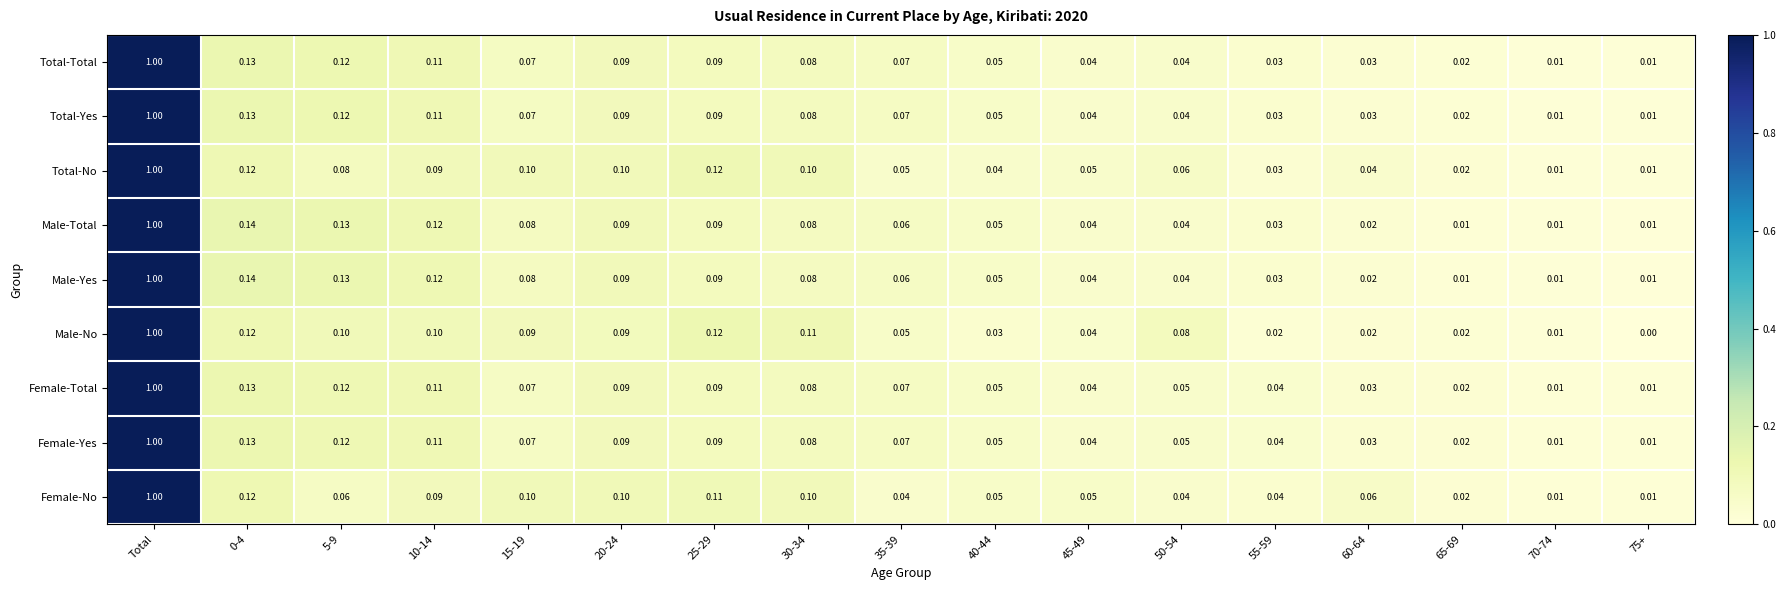

Which series has the widest spread of values?

Male-No